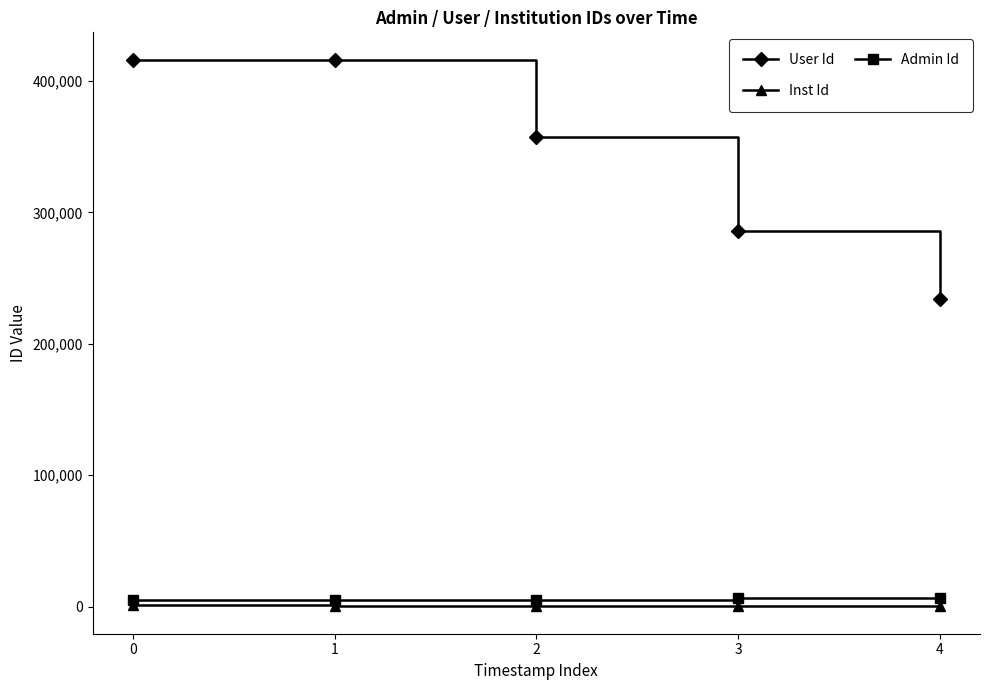

Which series has the largest range (max minus min)?

User Id